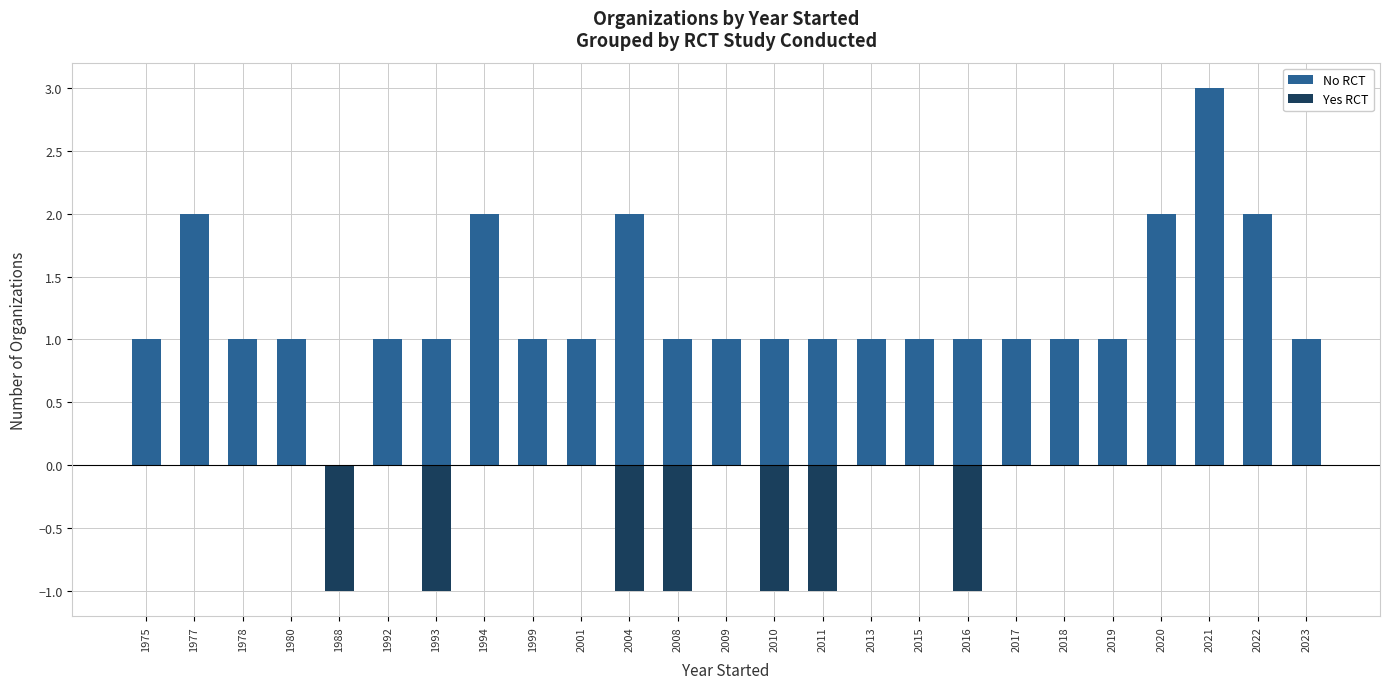

Reading left to right, extract all data points from this chart.

No RCT: 1	2	1	1	0	1	1	2	1	1	2	1	1	1	1	1	1	1	1	1	1	2	3	2	1
Yes RCT: 0	0	0	0	-1	0	-1	0	0	0	-1	-1	0	-1	-1	0	0	-1	0	0	0	0	0	0	0